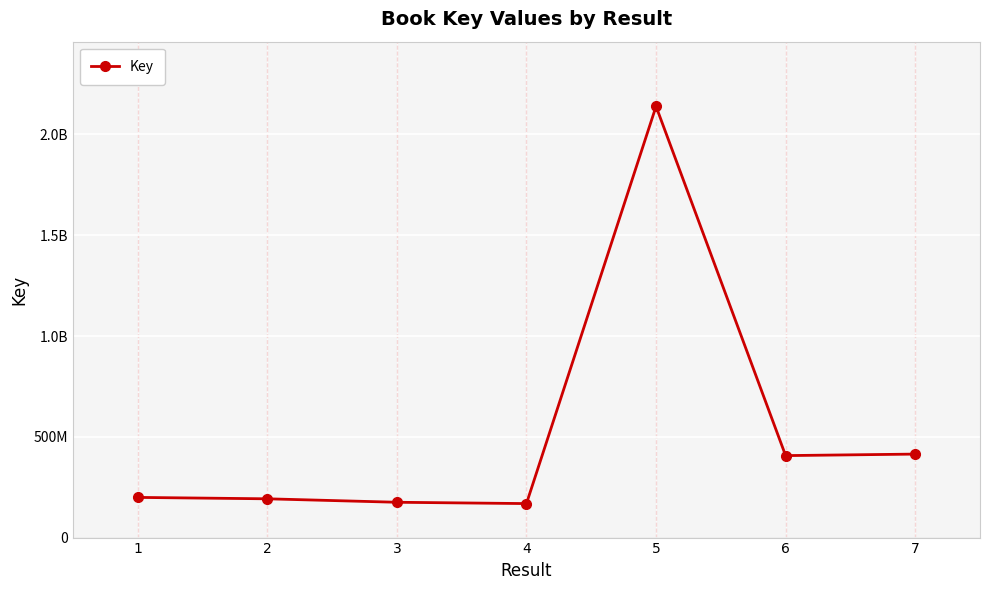

Is this an area chart (filled region under the line)?

No